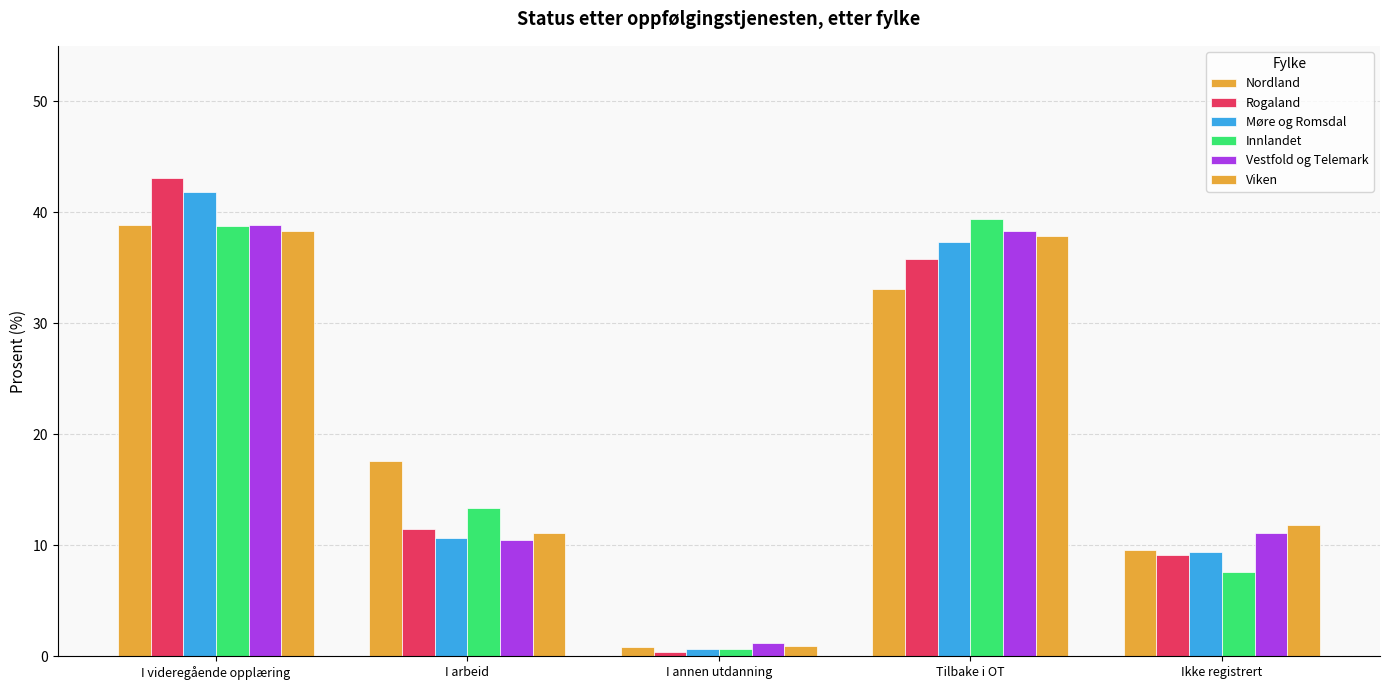

What is the value of the Møre og Romsdal bar at the 3rd from the left?

0.7